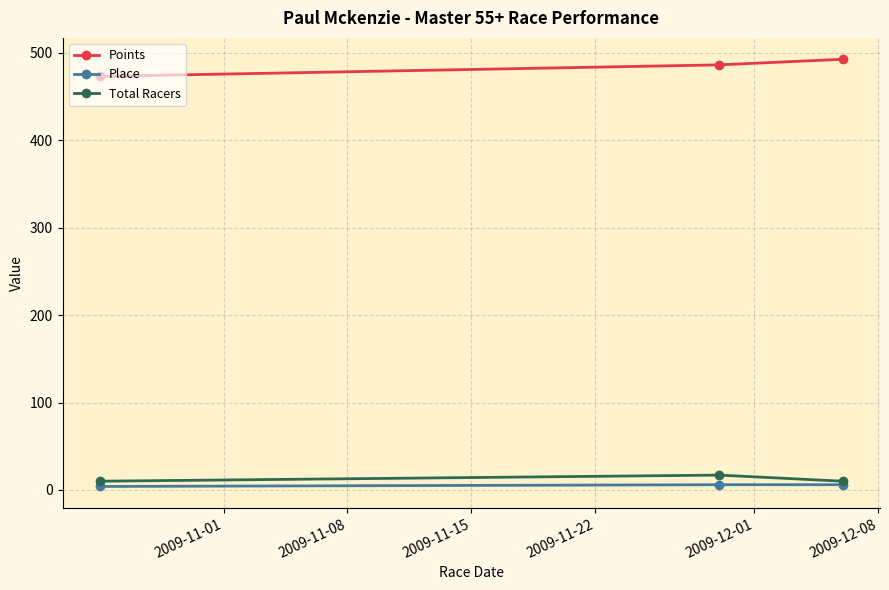

What is the greatest value displayed?

492.8